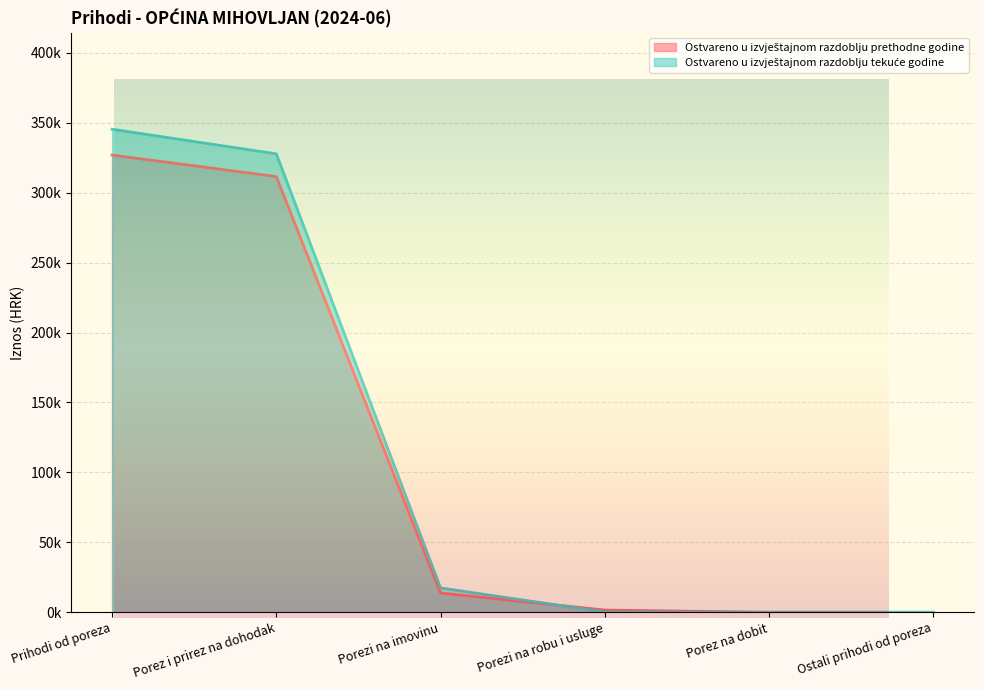

The Ostvareno u izvještajnom razdoblju prethodne godine series shows 499511.7 at Porez i prirez na dohodak. True or false?

False